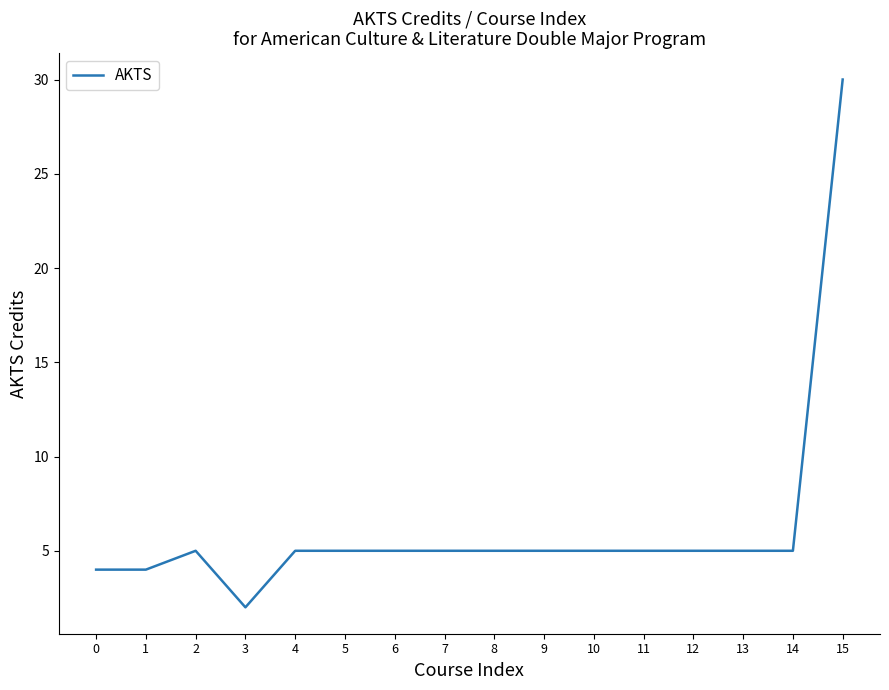

What is the sum of all values?

100